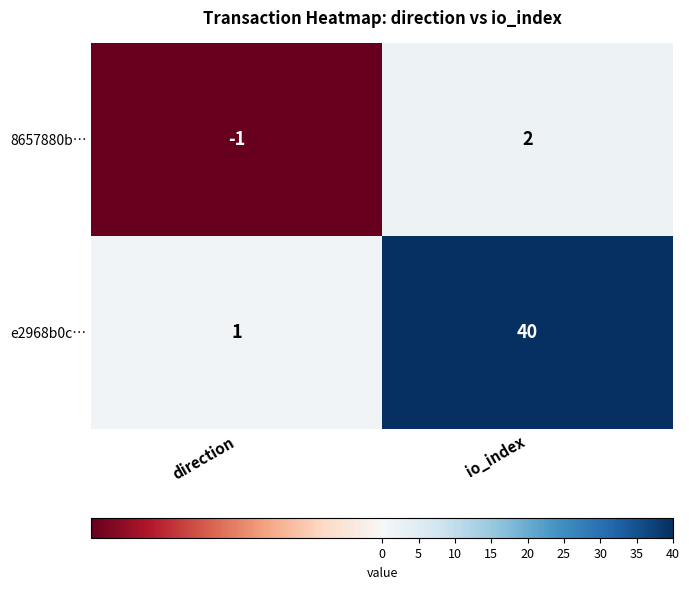

How many values in 8657880b… are above zero?

1